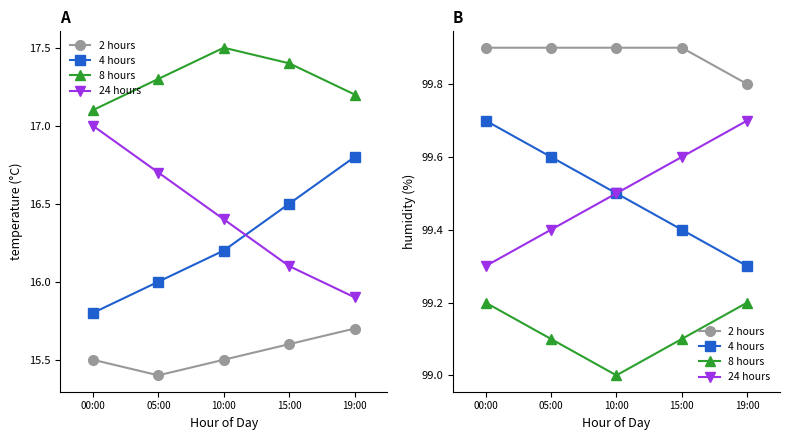

Where is 2 hours nearest to the value 99?

19:00